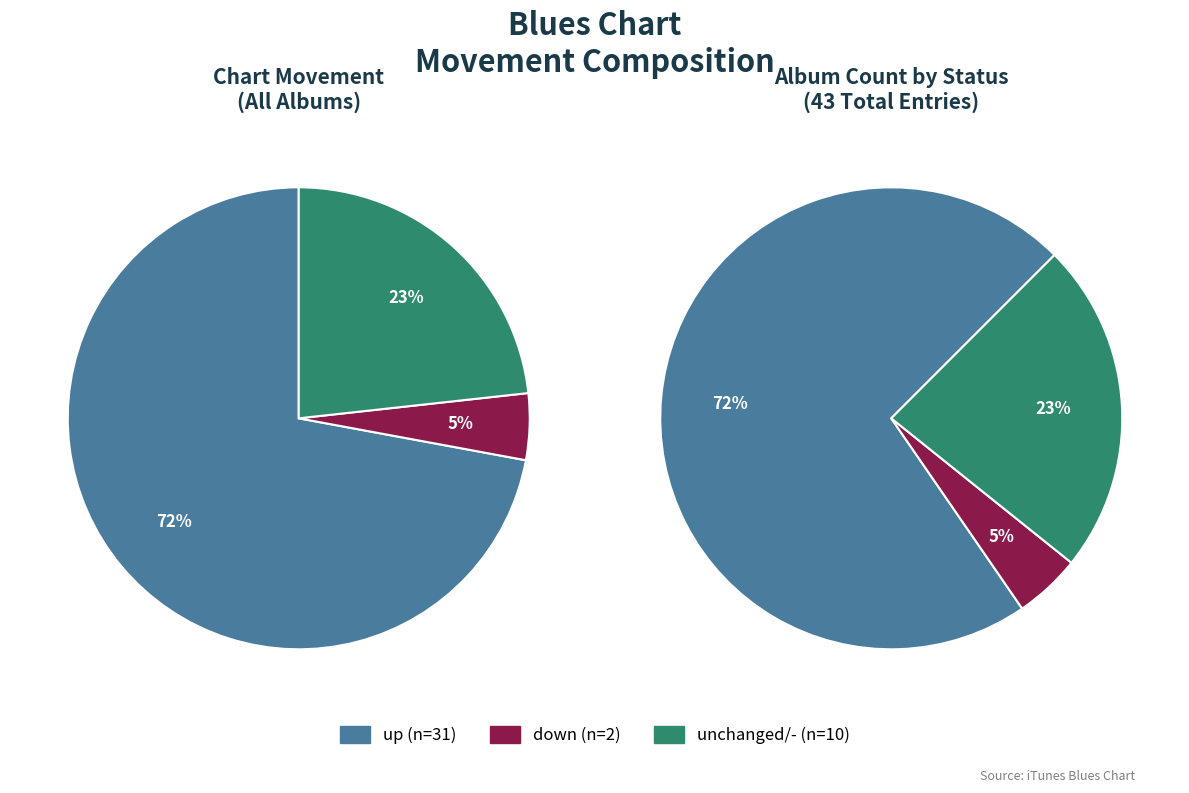

What is the change in value from up to -?

-21